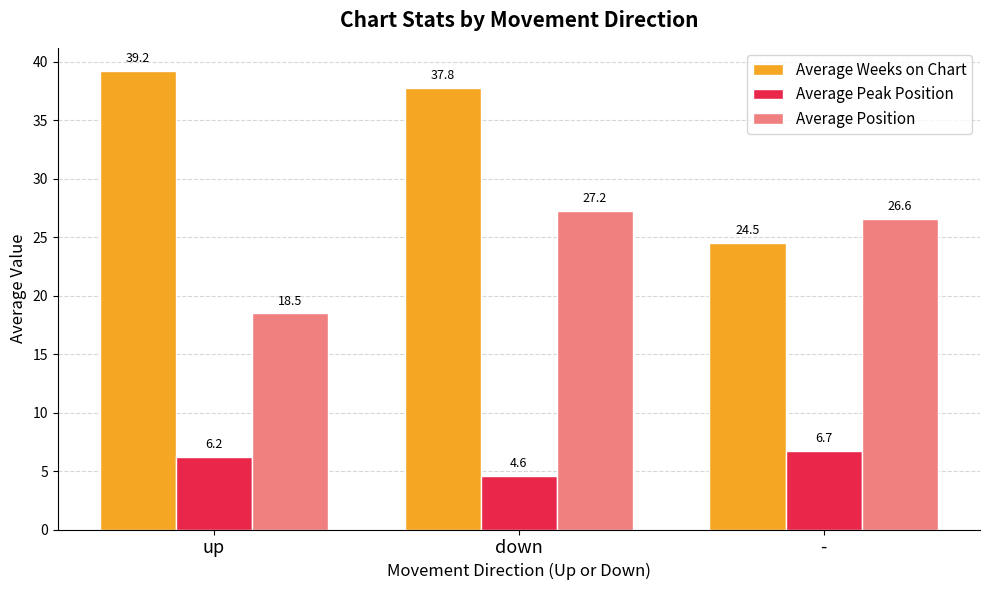

True or false: Average Peak Position has a value of 4.6 at down.

True